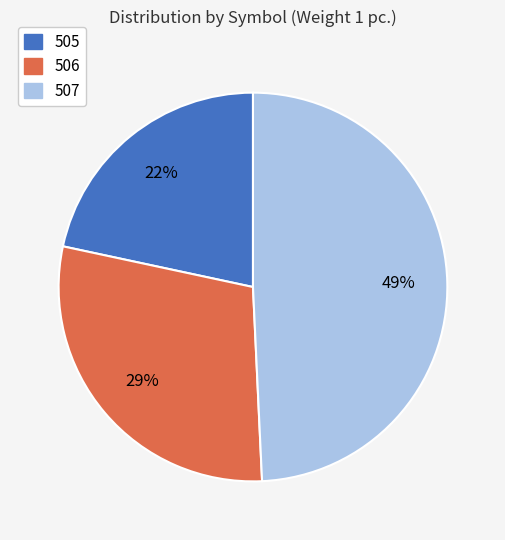

Which has a higher value, 505 or 506?

506